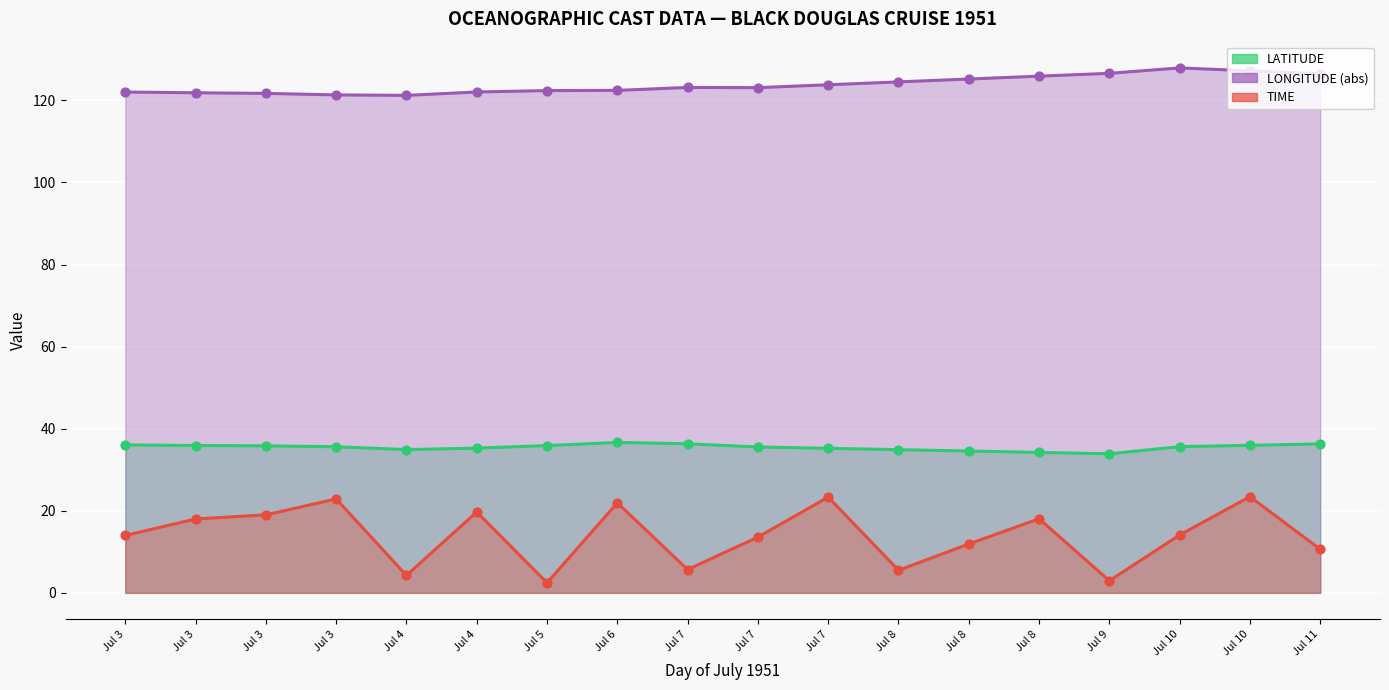

Is the value of LATITUDE at Jul 4 greater than the value of TIME at Jul 3?

Yes